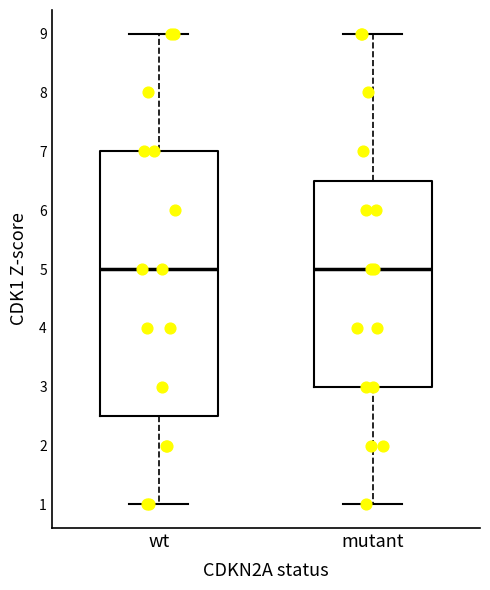

Reading left to right, transcribe this box plot: for each box, give where its median line is, the range the box spans, and where its two whiskers end, as read against the y-axis. The values are not printed on the chart, so give them approximately, as read against the axis.

wt: median 5.0, box 2.5 to 7.0, whiskers 1.0 to 9.0
mutant: median 5.0, box 3.0 to 6.5, whiskers 1.0 to 9.0